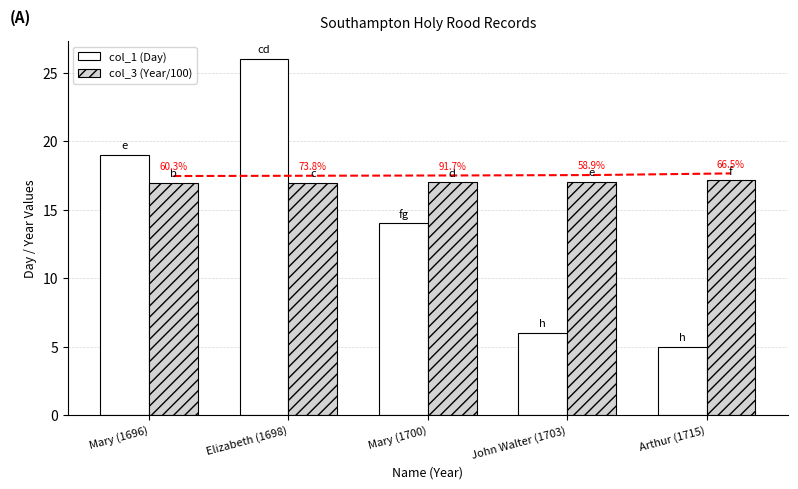

What is the value of the col_3 (Year/100) bar at the 3rd from the left?

17.0